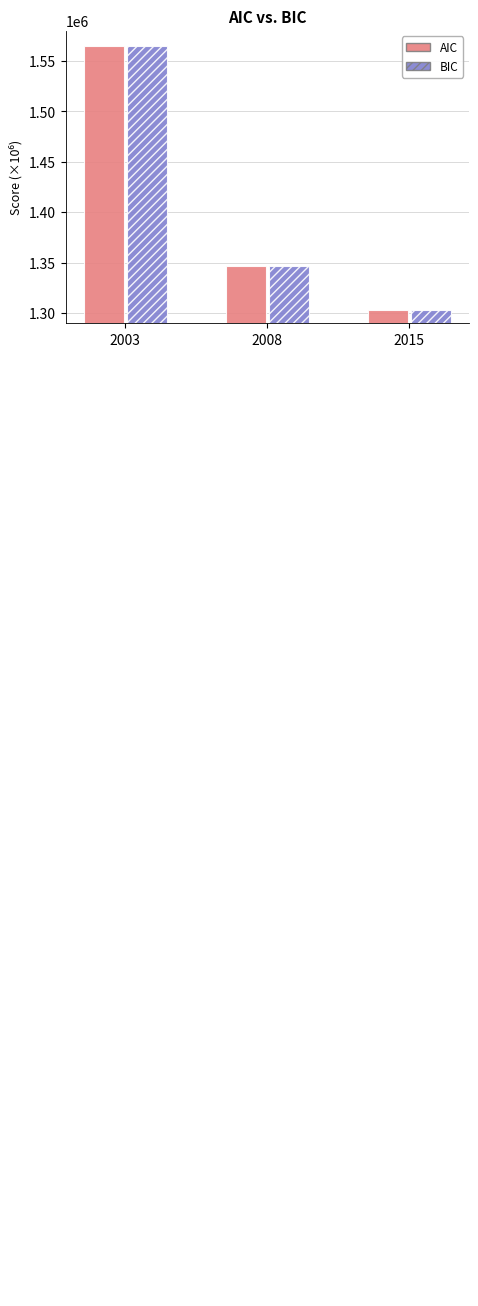

Does the chart contain any negative values?

No